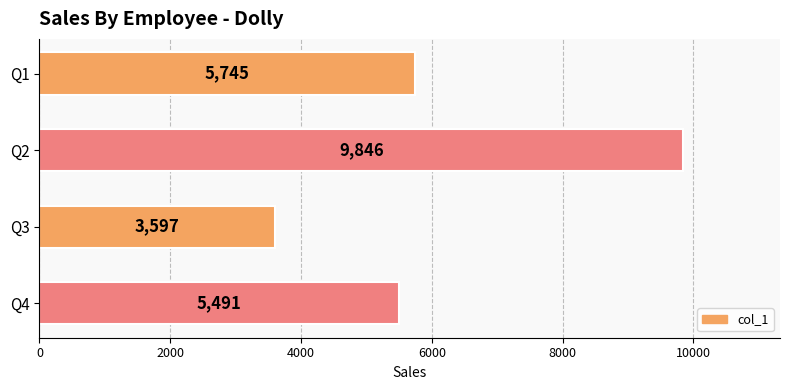

What is the smallest value displayed?

3597